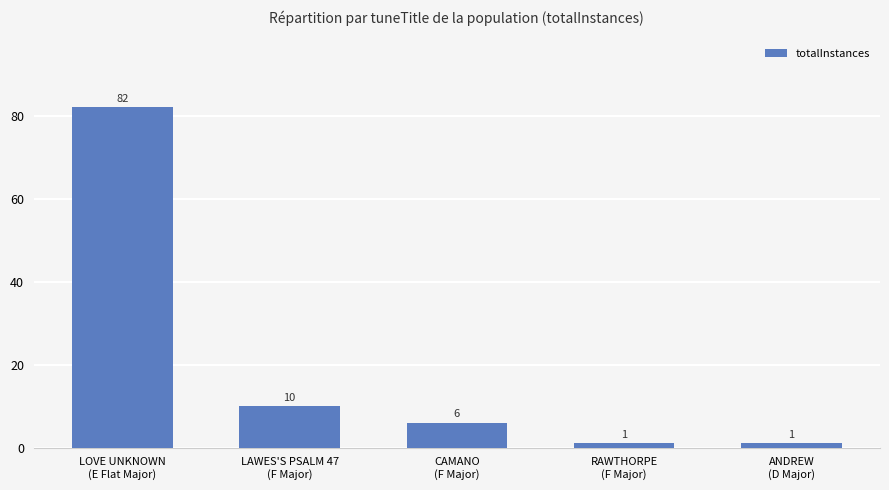

At which category does the chart reach its peak across all series?

LOVE UNKNOWN
(E Flat Major)